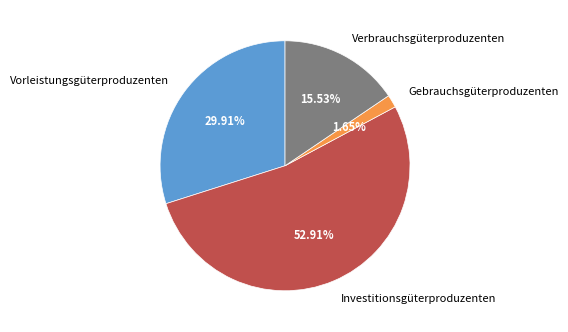

Rank the categories by value from lowest to highest.

Gebrauchsgüterproduzenten, Verbrauchsgüterproduzenten, Vorleistungsgüterproduzenten, Investitionsgüterproduzenten